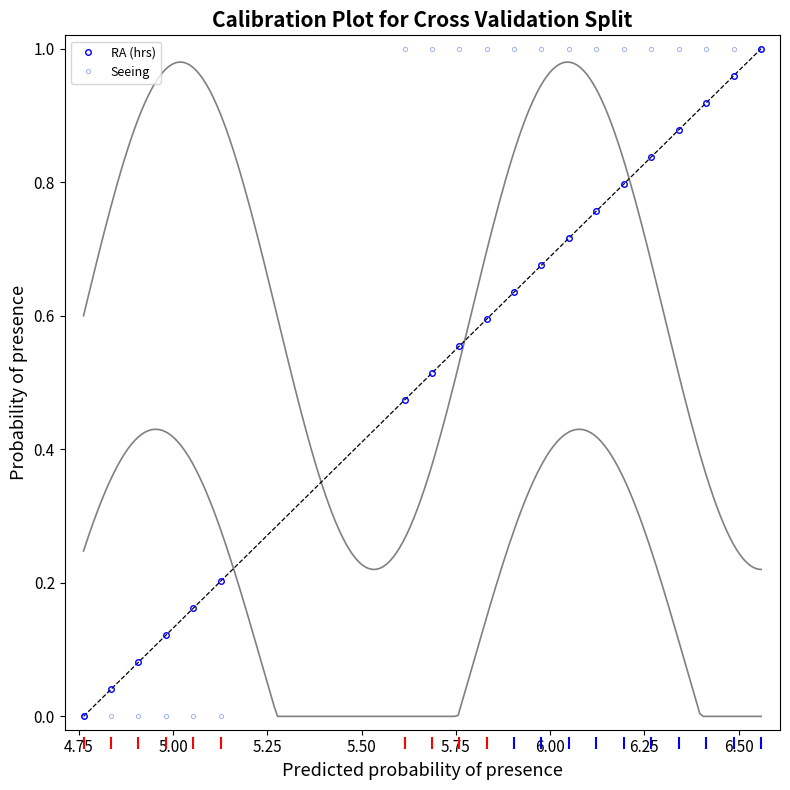

What is the sum of the Seeing values at 6.25 and 6.50?

2.0